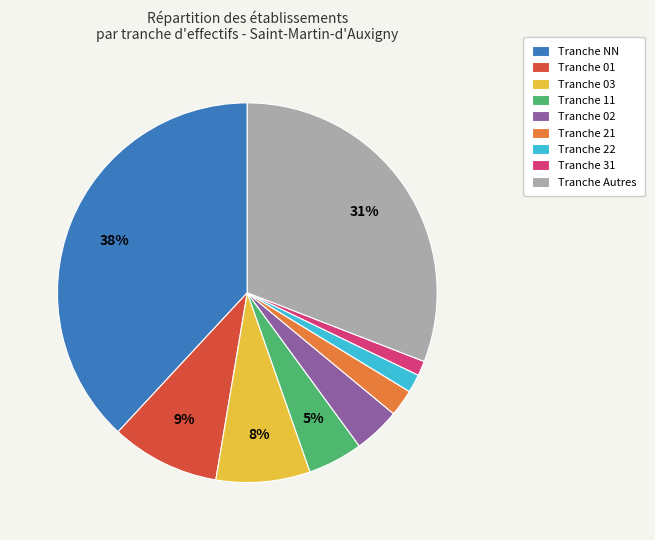

The Tranche 11 slice represents 5% of the pie. True or false?

True